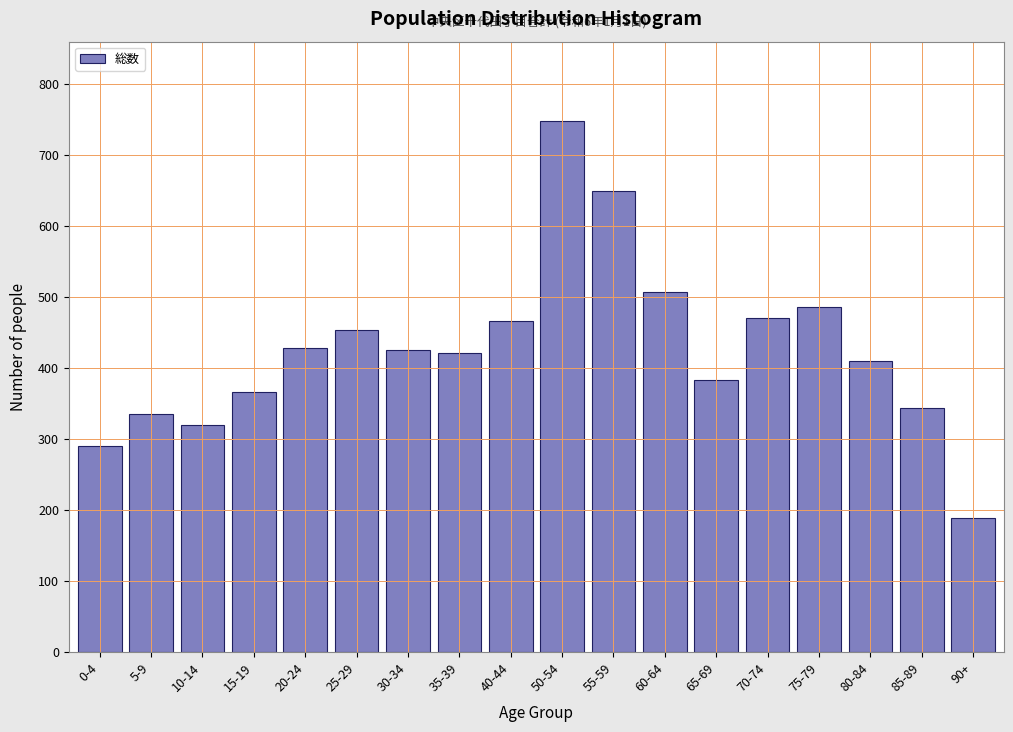

Reading left to right, transcribe all the data shown in this chart.

0-4=290	5-9=335	10-14=320	15-19=366	20-24=429	25-29=454	30-34=425	35-39=421	40-44=466	50-54=748	55-59=649	60-64=507	65-69=383	70-74=471	75-79=486	80-84=410	85-89=344	90+=189